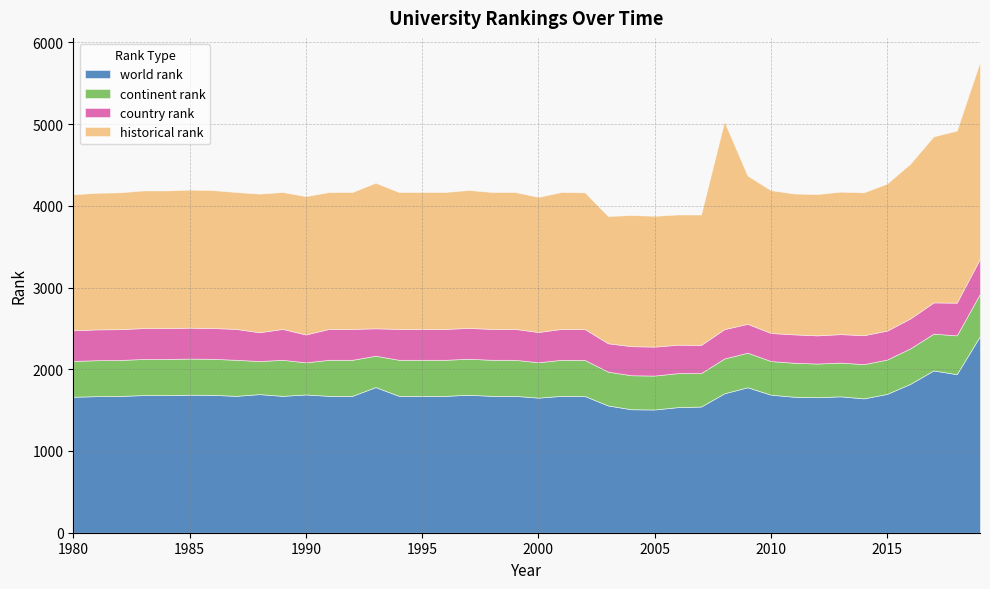

Which has a higher value, 2004 or 2007?

2007